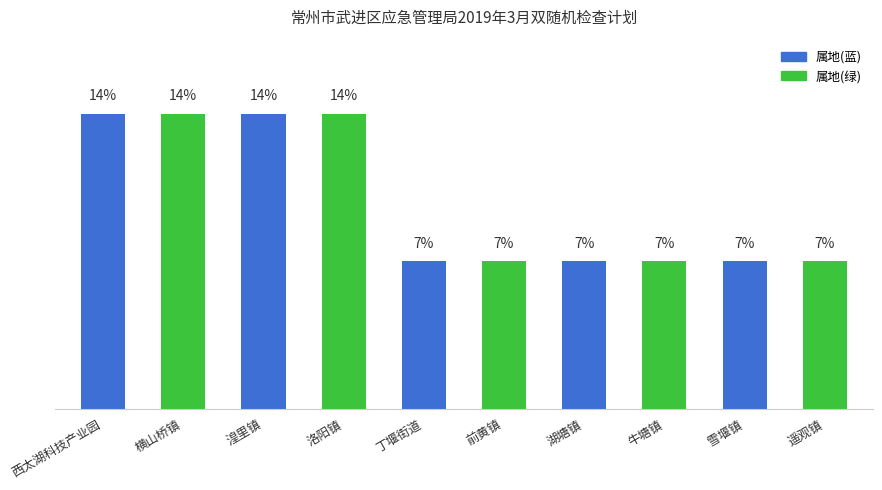

What is the average value?

10.0